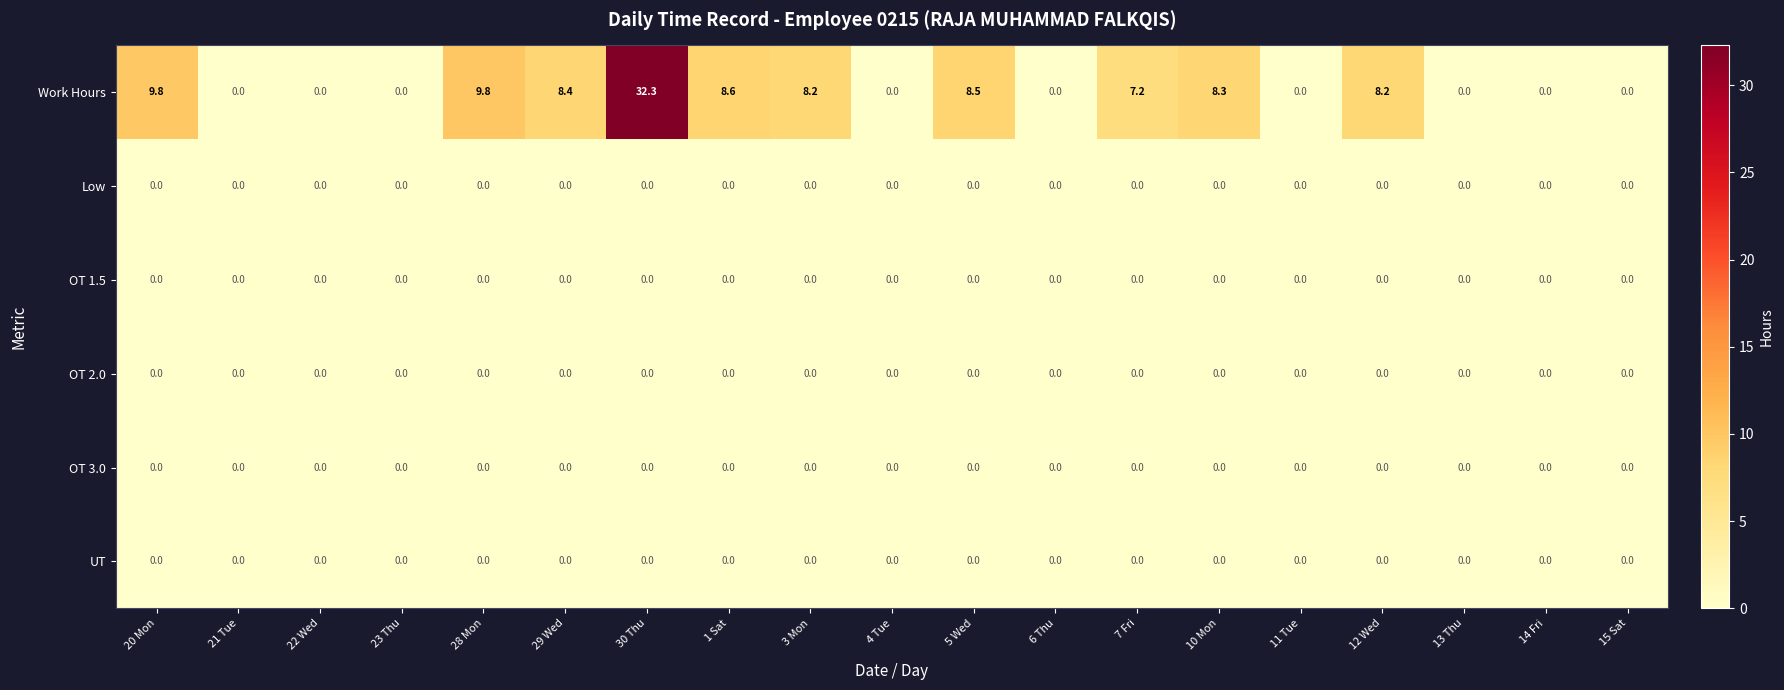

Which series changed the most between 30 Thu and 1 Sat?

Work Hours